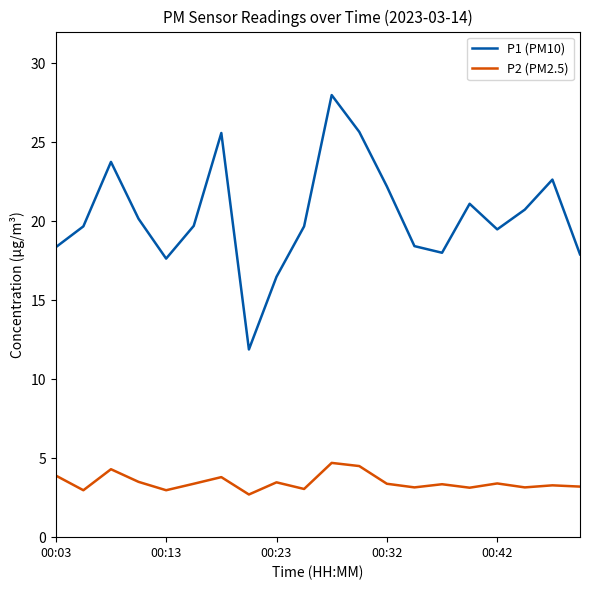

True or false: P1 (PM10) and P2 (PM2.5) cross at least once.

False